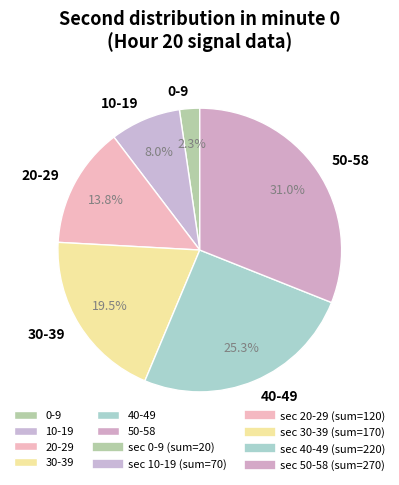

Between 20-29 and 10-19, which is larger?

20-29